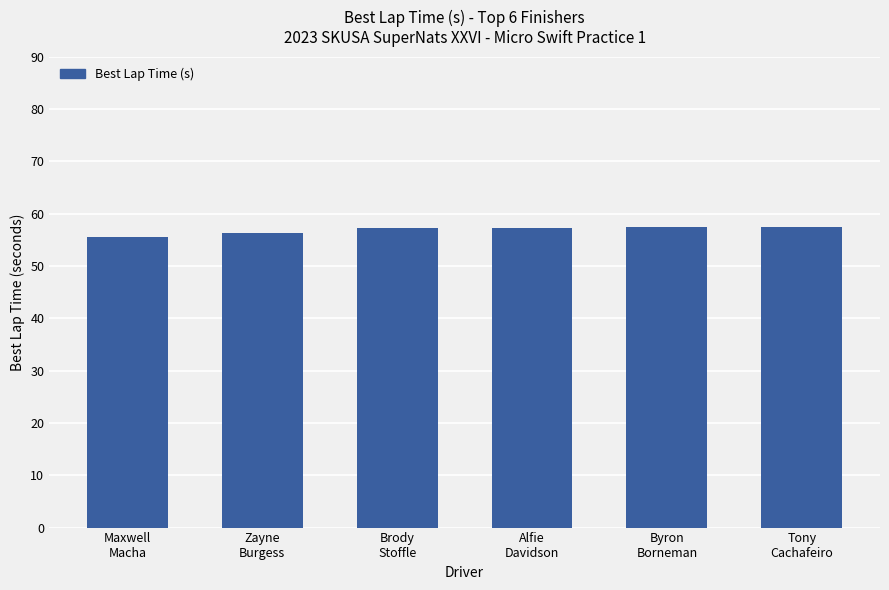

What is the greatest value displayed?

57.5